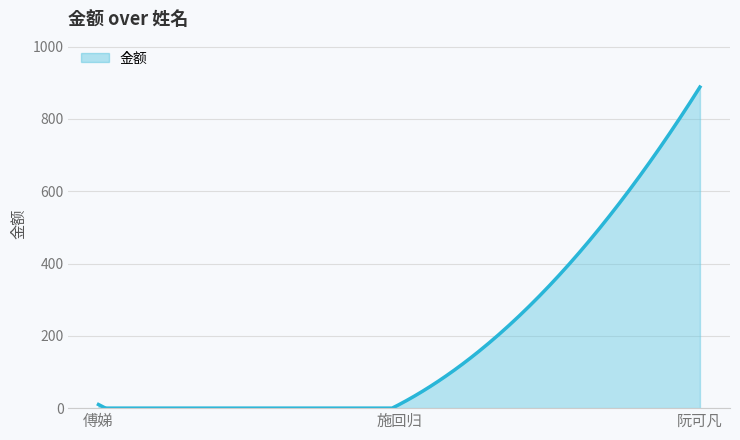

What is the greatest value displayed?

888.0